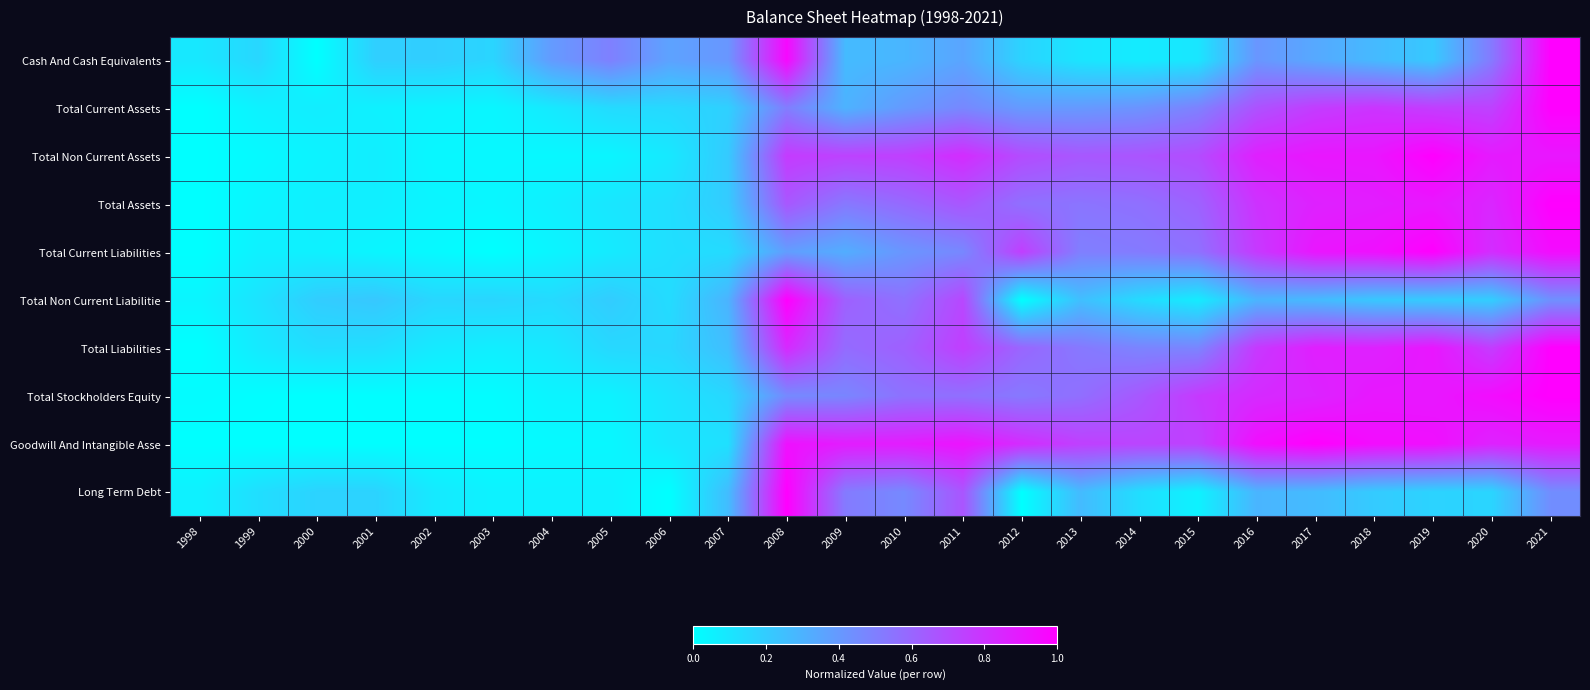

What is the difference between the highest and lowest values at 2021?

0.6